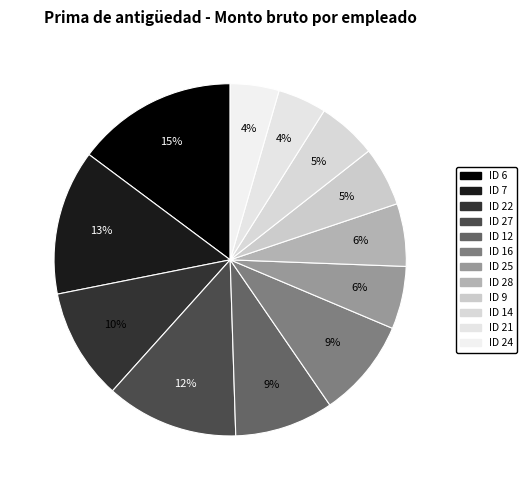

How many segments does this pie chart have?

12